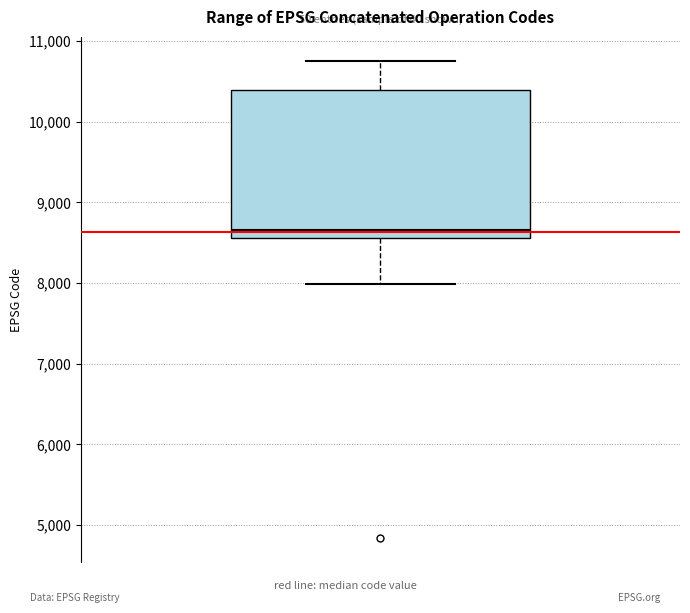

Read this box plot against the y-axis: the position of the median line, the range covered by the box, and the ends of both whiskers. The values are not printed on the chart, so give them approximately, as read against the axis.

median 8700, box 8600 to 10400, whiskers 8000 to 10800